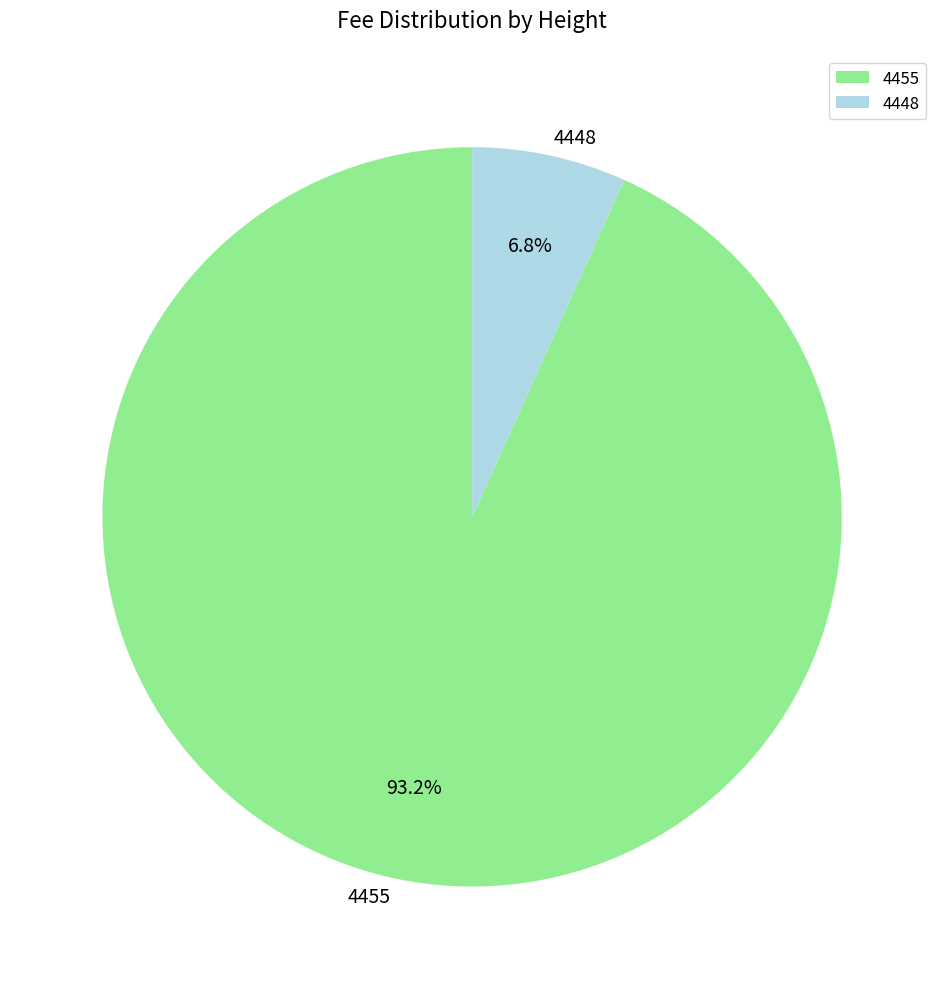

Combined, do 4455 and 4448 account for over 50%?

Yes